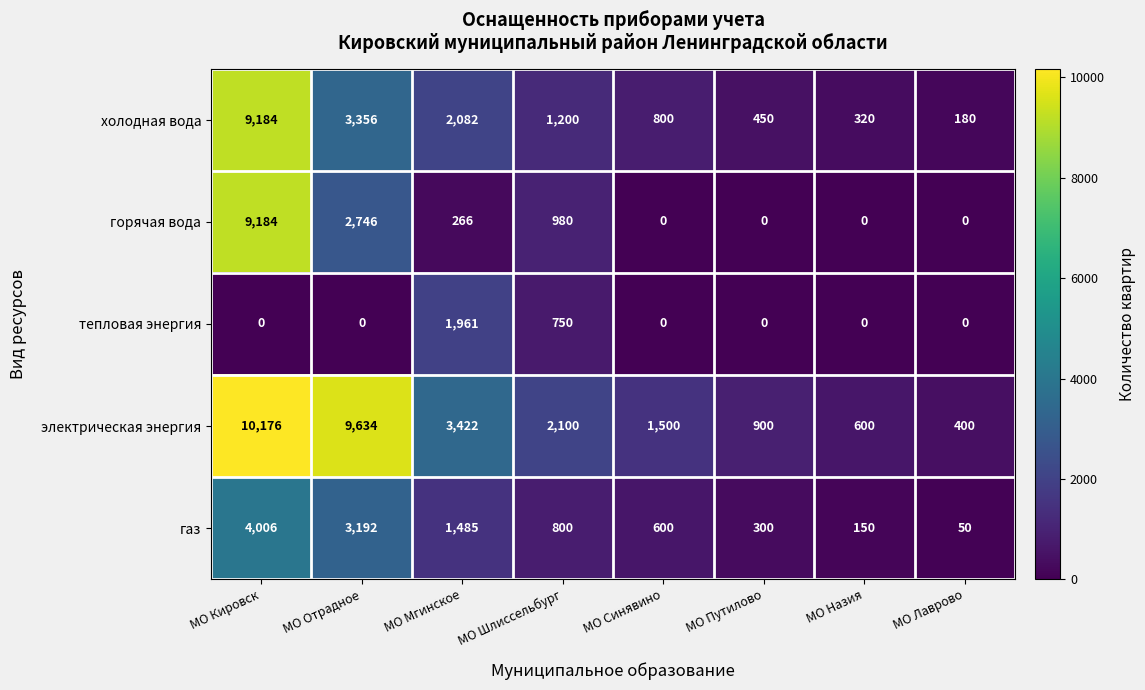

Which series has the largest total across all categories?

электрическая энергия